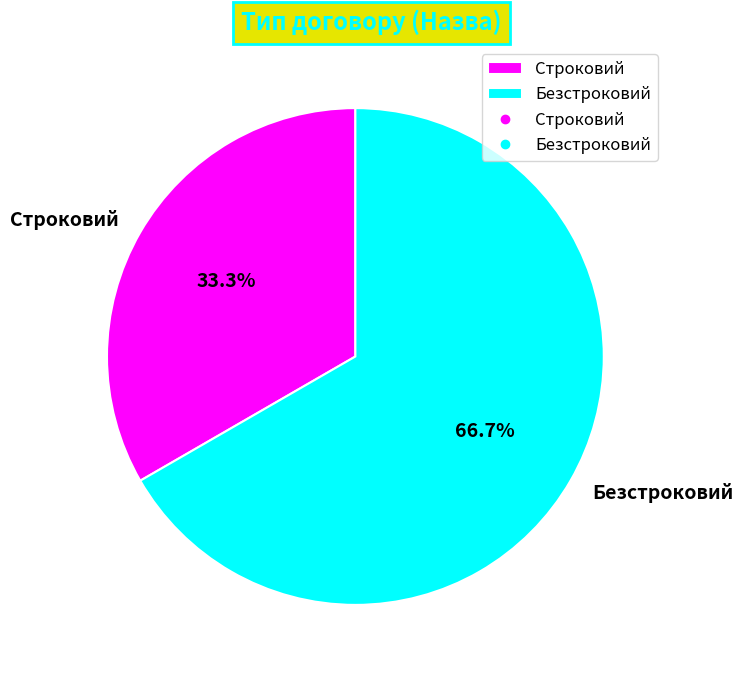

How many segments does this pie chart have?

2